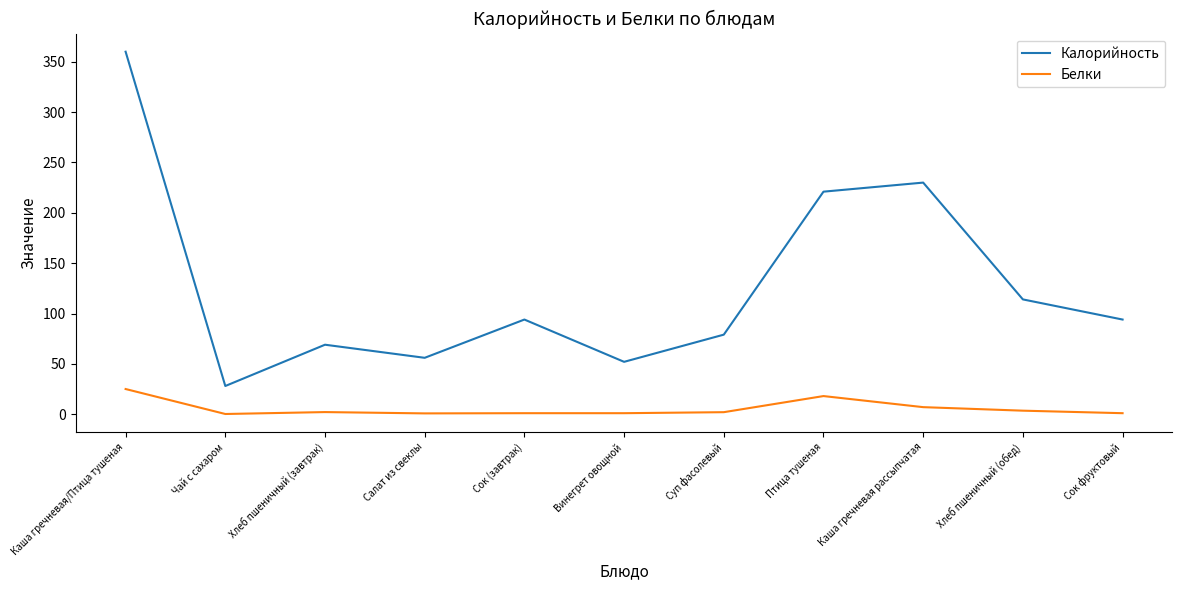

What are all the series names shown in the legend?

Калорийность, Белки